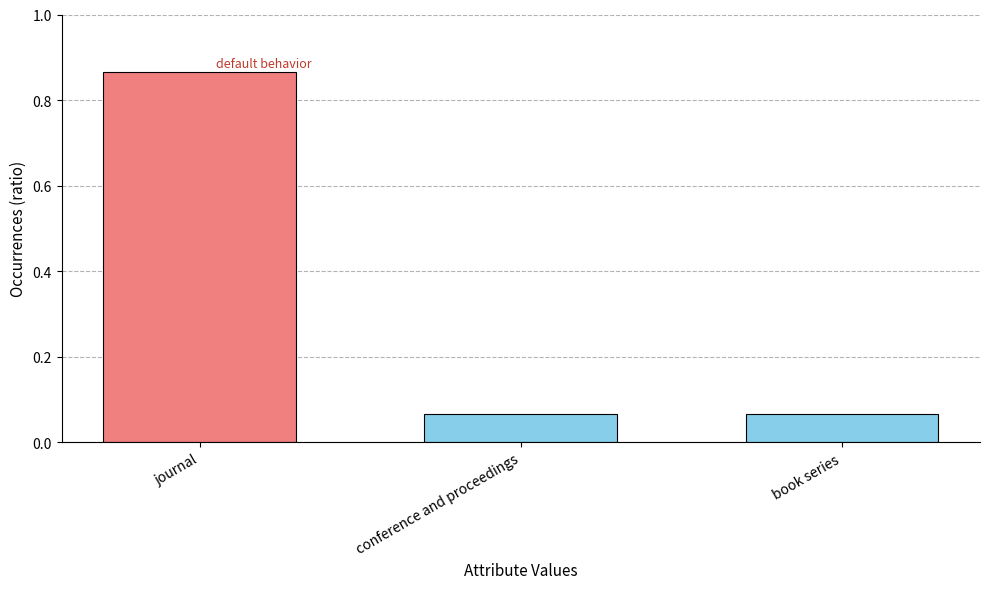

At which category does the chart reach its peak across all series?

journal